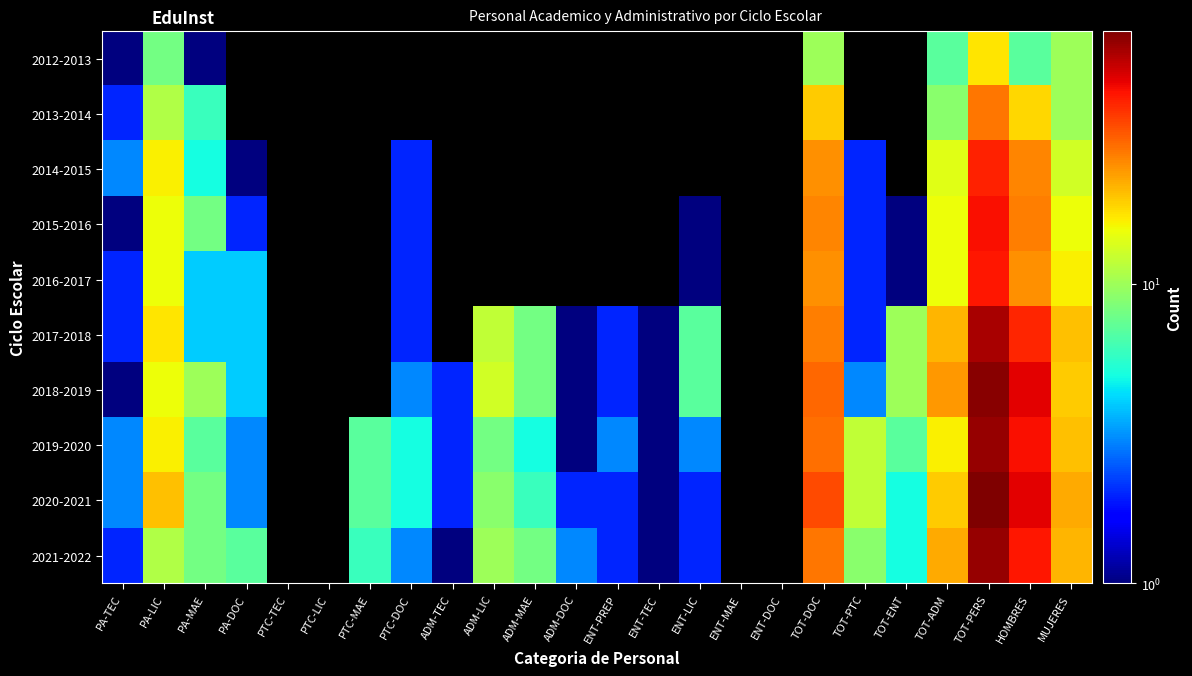

At which label is 2014-2015 closest to 21?

TOT-DOC